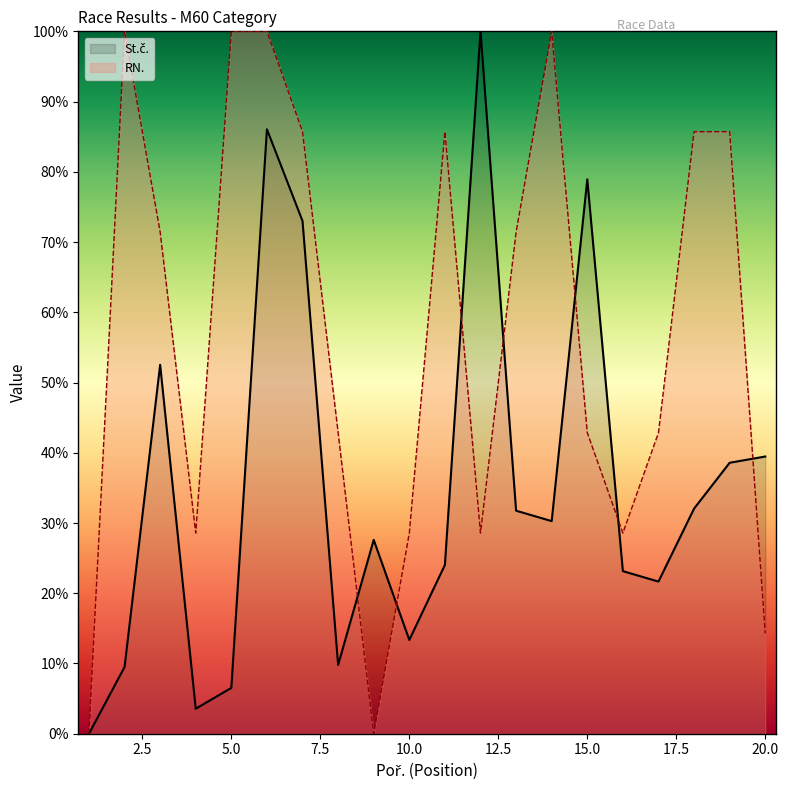

Between which two adjacent categories do St.č. and RN. first intersect?

8 and 9